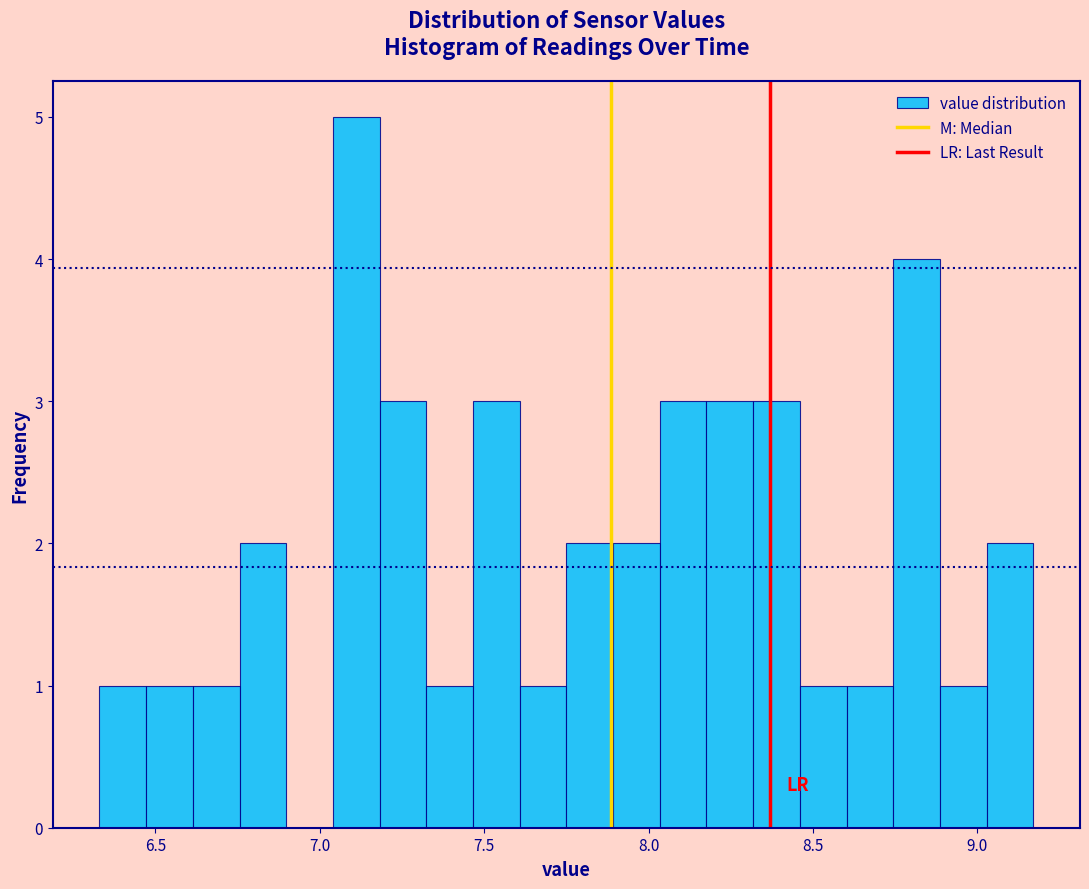

Around what value on the x-axis is the tallest bar? Give the approximate position of its centre, as read against the axis.

7.10